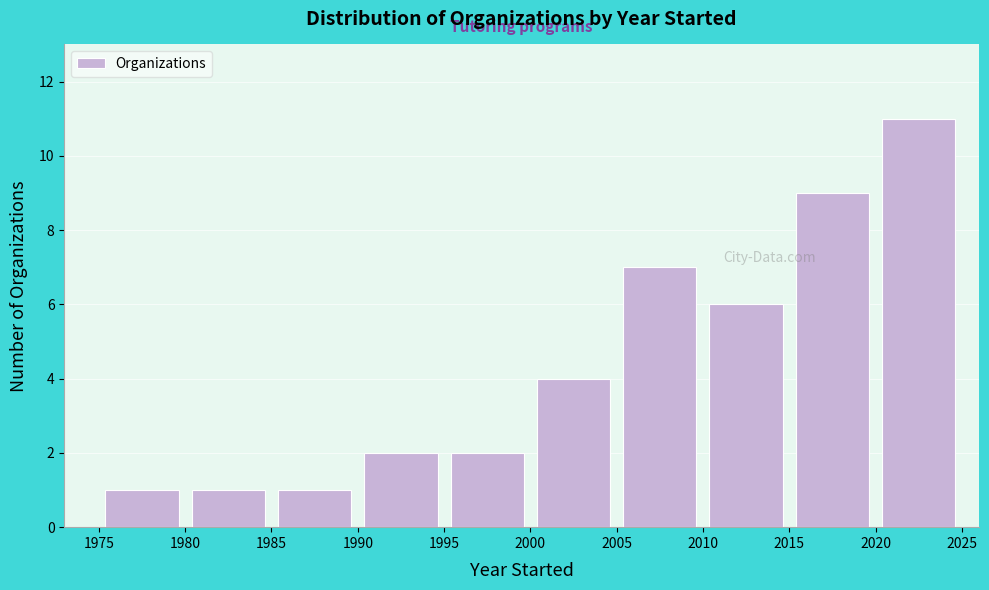

How tall is the bar that spans 2015 to 2020 on the x-axis? The values are not printed on the chart, so give them approximately, as read against the axis.

9